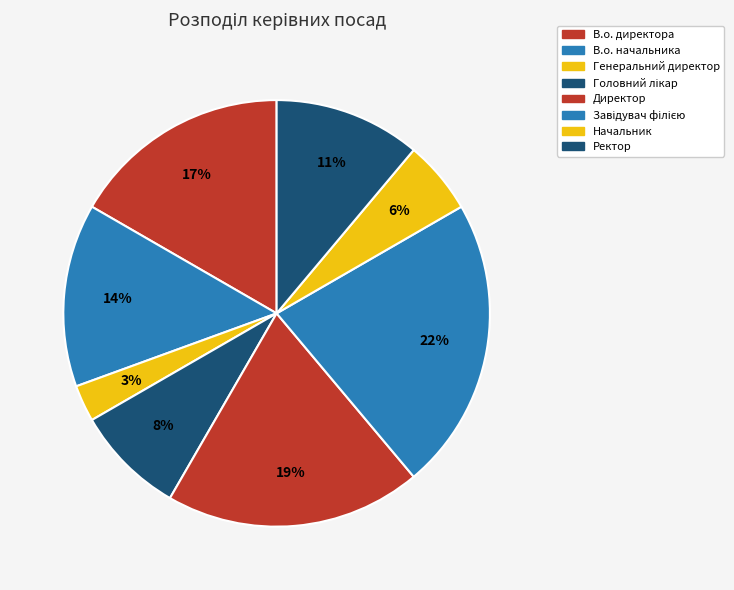

How many slices are in this pie chart?

8